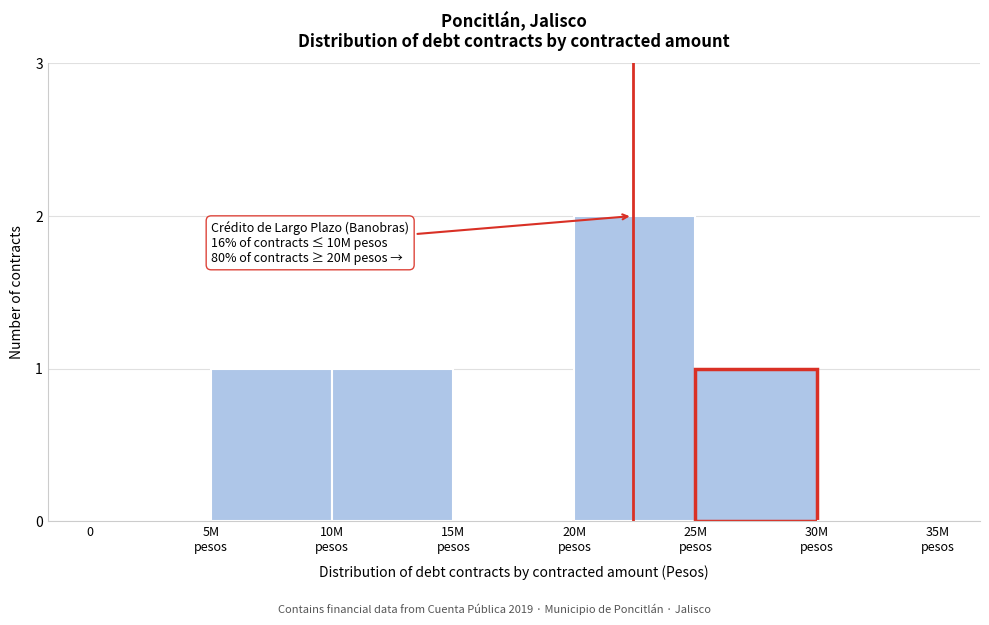

What is the sum of all values?

5